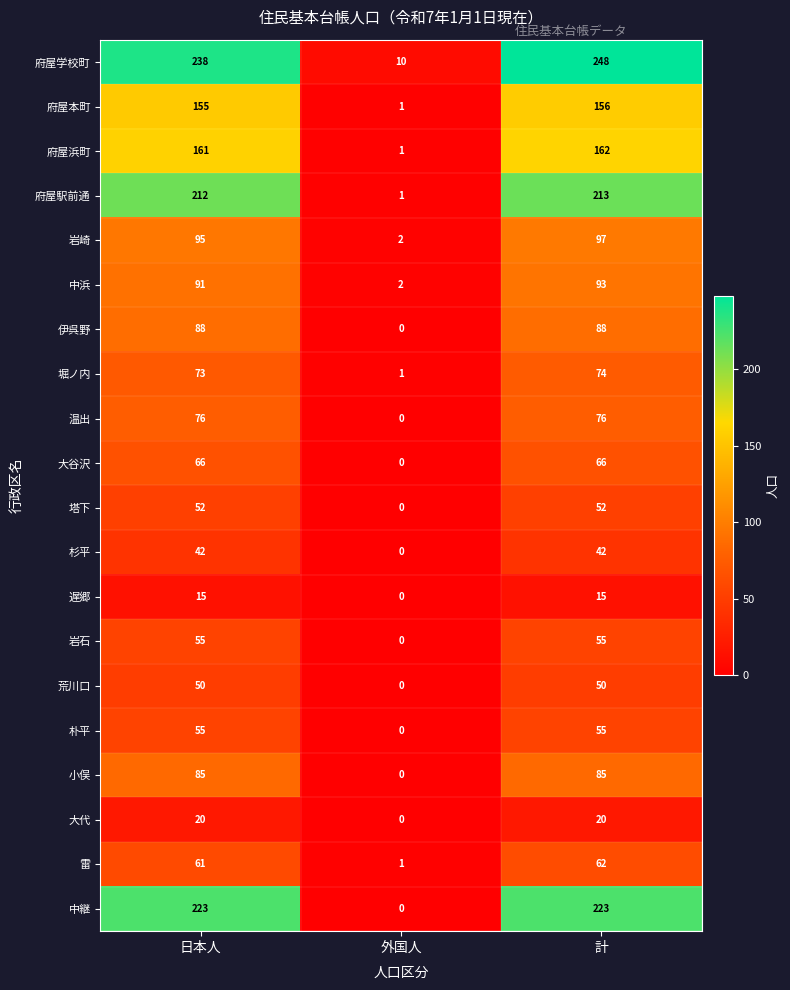

At which category is the sum across all series the highest?

計